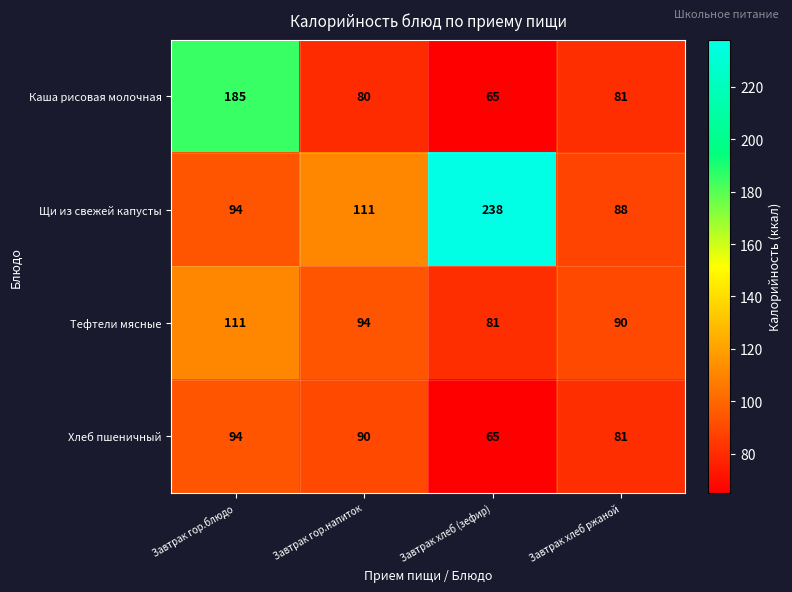

At which label does Хлеб пшеничный first exceed 90?

Завтрак гор.блюдо